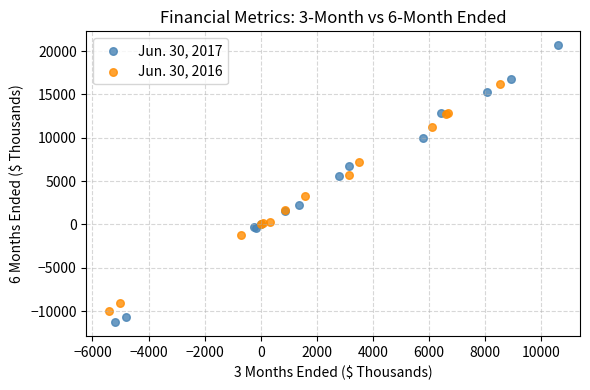

Which series has the largest Y range (max minus min)?

Jun. 30, 2017